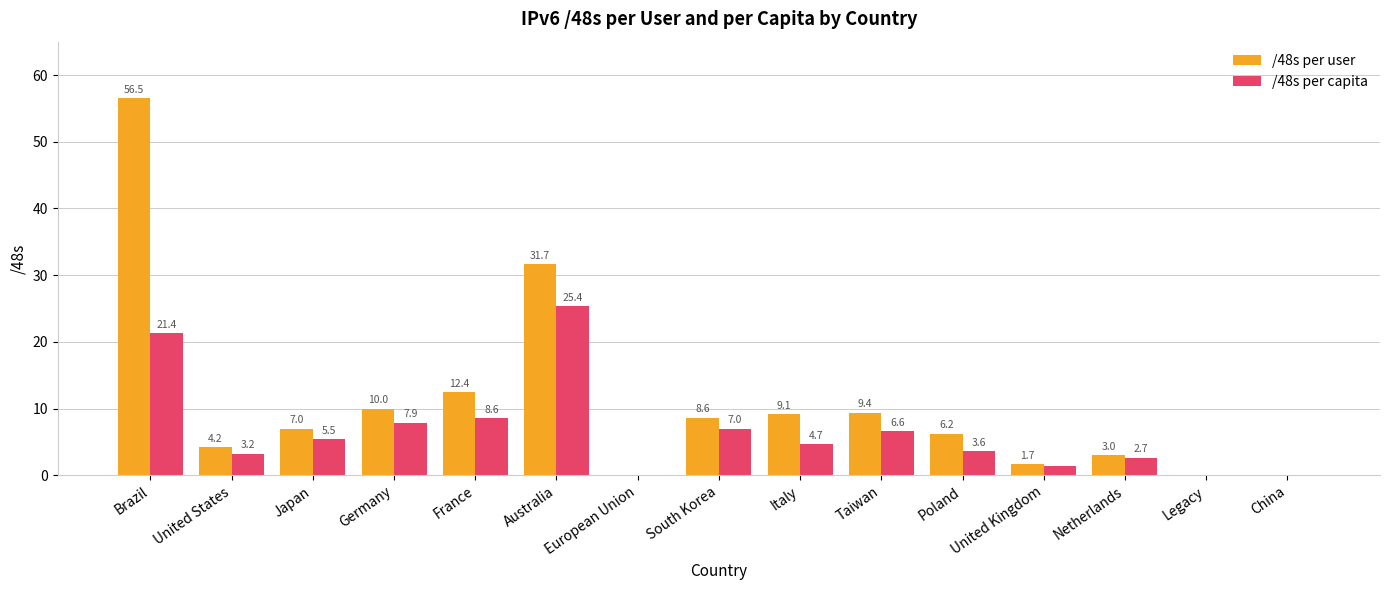

What is the sum of the /48s per capita values at France and Poland?

12.2